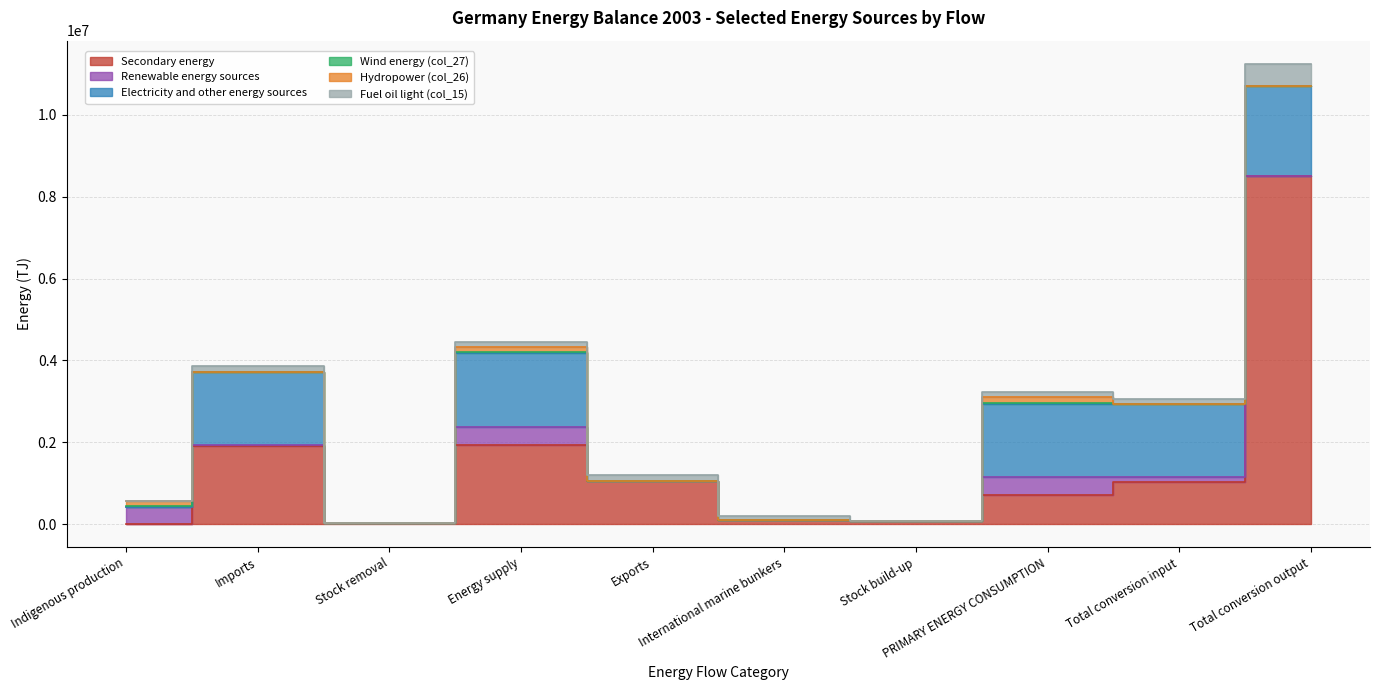

Reading left to right, what are all the values shown in this chart?

Secondary energy: Indigenous production=0.0	Imports=1906653.6	Stock removal=27709.8	Energy supply=1934363.4	Exports=1042374.9	International marine bunkers=108925.6	Stock build-up=69419.2	PRIMARY ENERGY CONSUMPTION=713643.7	Total conversion input=1030586.1	Total conversion output=8514512.2
Renewable energy sources: Indigenous production=422327.0	Imports=18811.0	Stock removal=0.0	Energy supply=441138.0	Exports=8659.0	International marine bunkers=0.0	Stock build-up=0.0	PRIMARY ENERGY CONSUMPTION=432479.0	Total conversion input=111096.0	Total conversion output=0.0
Electricity and other energy sources: Indigenous production=0.0	Imports=1800640.0	Stock removal=0.0	Energy supply=1800640.0	Exports=0.0	International marine bunkers=0.0	Stock build-up=0.0	PRIMARY ENERGY CONSUMPTION=1800640.0	Total conversion input=1800640.0	Total conversion output=2192610.9
Wind energy (col_27): Indigenous production=19192.0	Imports=0.0	Stock removal=0.0	Energy supply=19192.0	Exports=0.0	International marine bunkers=0.0	Stock build-up=0.0	PRIMARY ENERGY CONSUMPTION=19192.0	Total conversion input=17.0	Total conversion output=0.0
Hydropower (col_26): Indigenous production=135820.0	Imports=0.0	Stock removal=0.0	Energy supply=135820.0	Exports=0.0	International marine bunkers=0.0	Stock build-up=0.0	PRIMARY ENERGY CONSUMPTION=135820.0	Total conversion input=17.0	Total conversion output=0.0
Fuel oil light (col_15): Indigenous production=0.0	Imports=131400.7	Stock removal=0.0	Energy supply=131400.7	Exports=161877.0	International marine bunkers=86934.3	Stock build-up=3093.6	PRIMARY ENERGY CONSUMPTION=120504.3	Total conversion input=110195.5	Total conversion output=546474.2